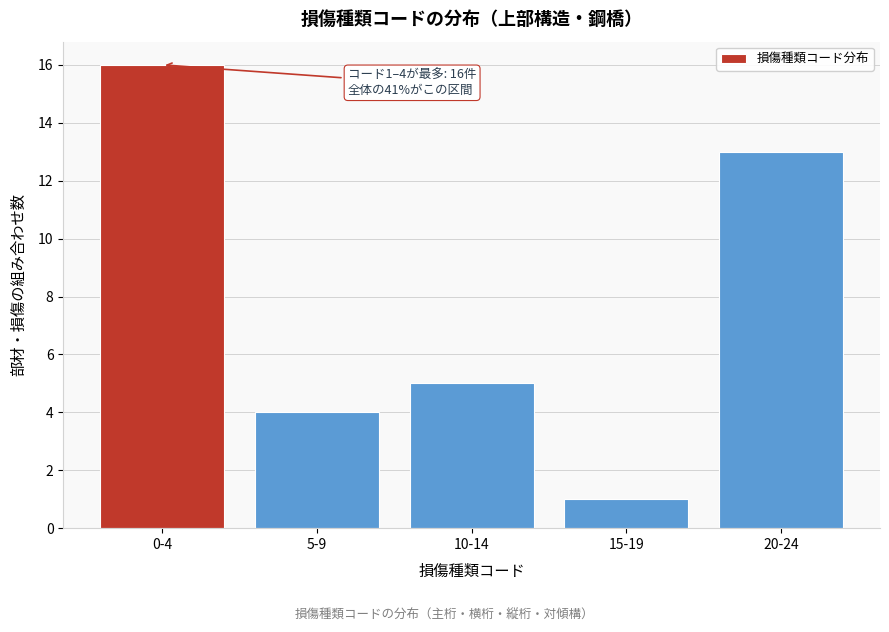

Reading right to left, list all the values displayed in this chart.

13	1	5	4	16